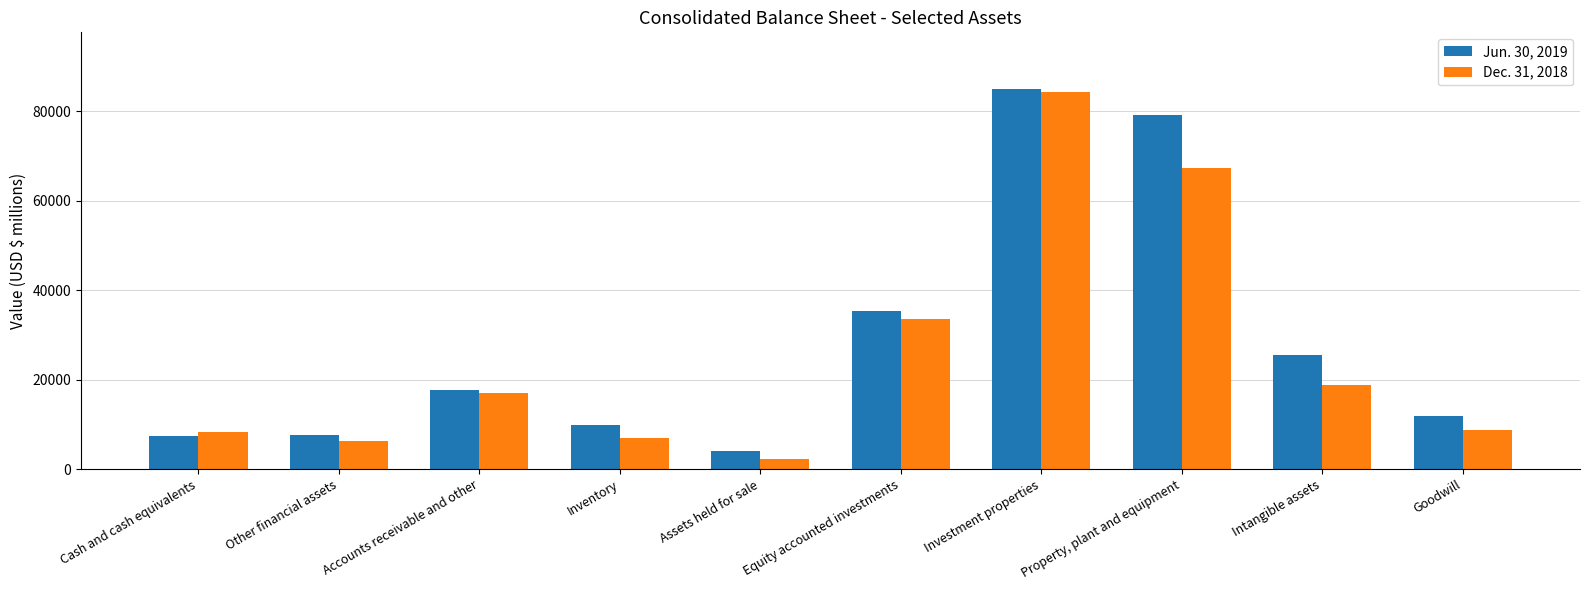

Rank the categories by Dec. 31, 2018 value from lowest to highest.

Assets held for sale, Other financial assets, Inventory, Cash and cash equivalents, Goodwill, Accounts receivable and other, Intangible assets, Equity accounted investments, Property, plant and equipment, Investment properties